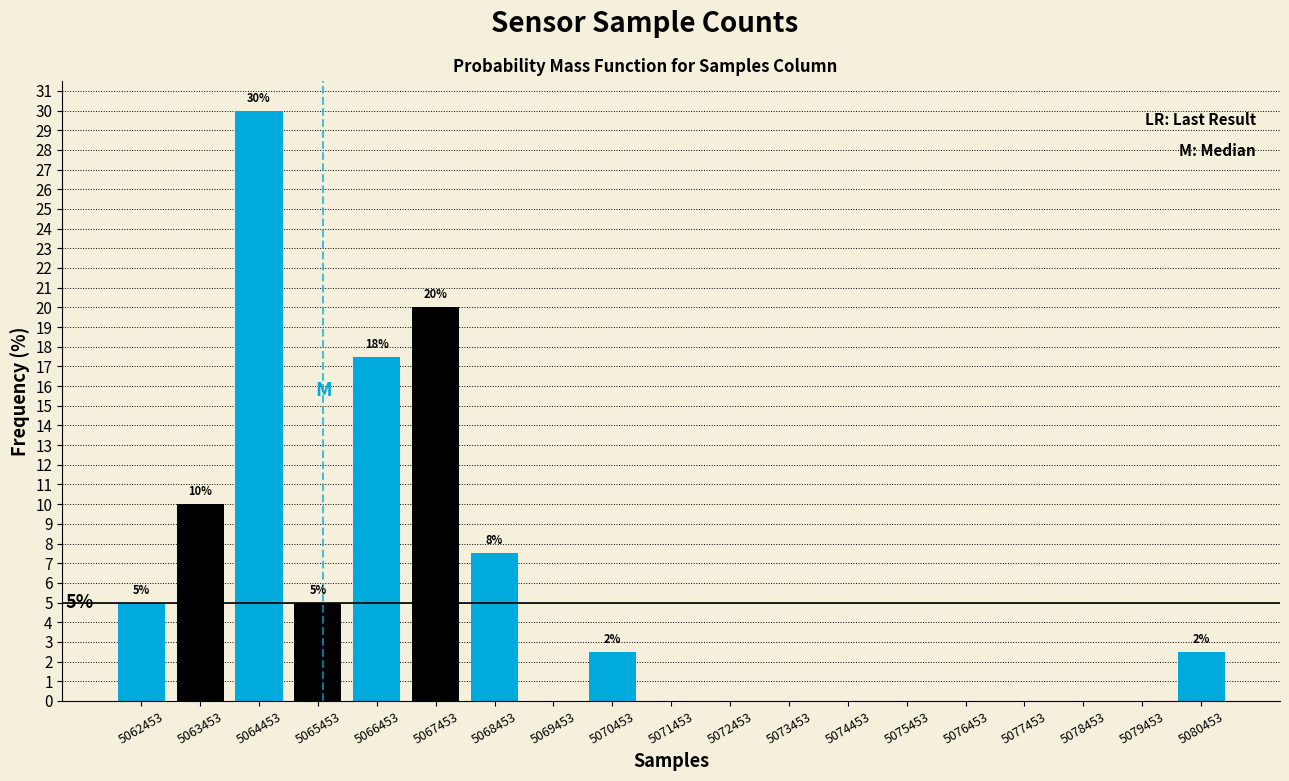

Which range on the x-axis has the tallest bar?

5064000 to 5065000